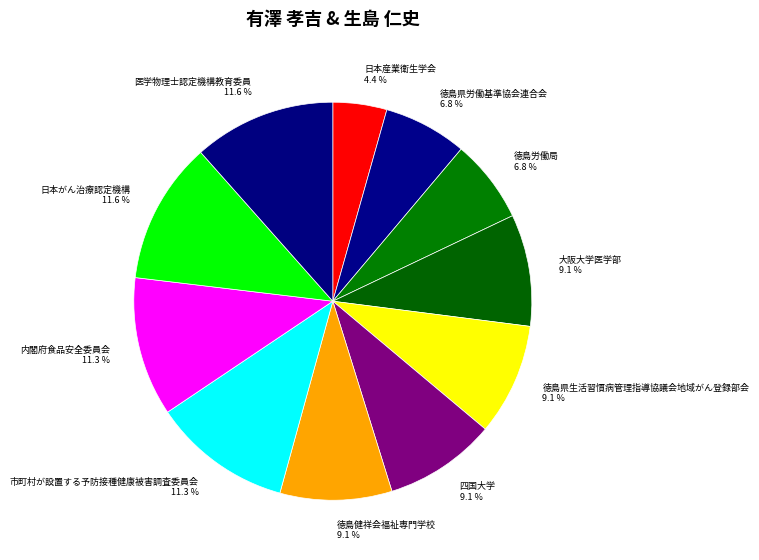

Is it true that 徳島県労働基準協会連合会 is 7% of the pie?

True